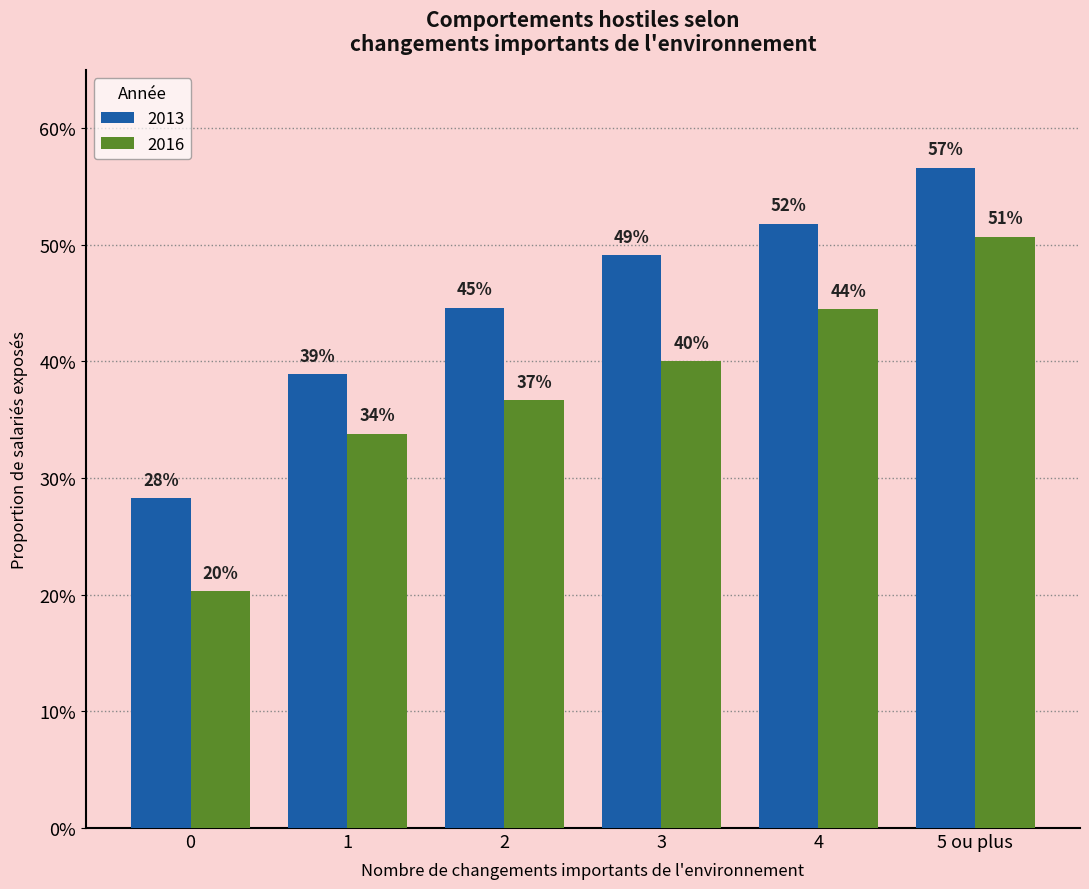

Is it true that 2016 equals 0.7 at 5 ou plus?

False